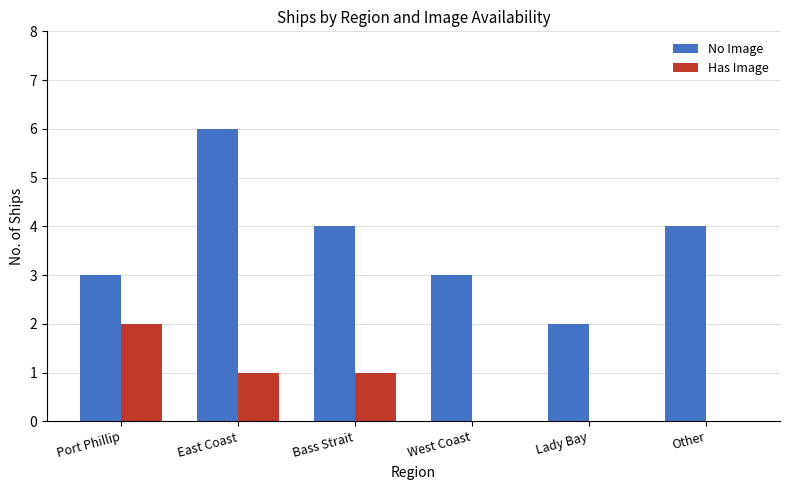

Where does the No Image series first go above 4?

East Coast